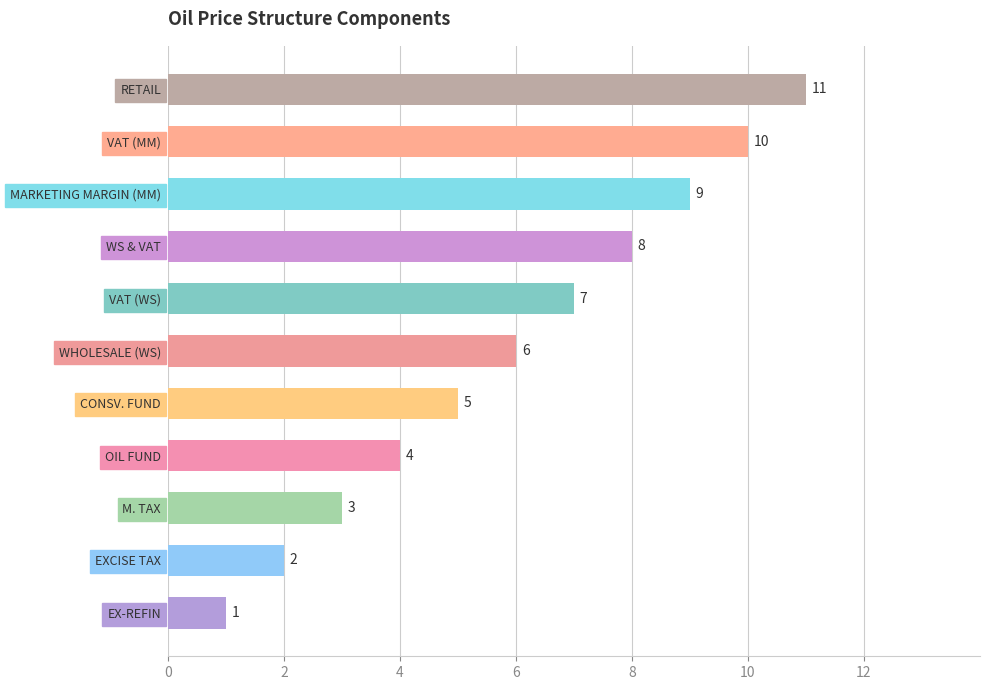

What is the greatest value displayed?

11